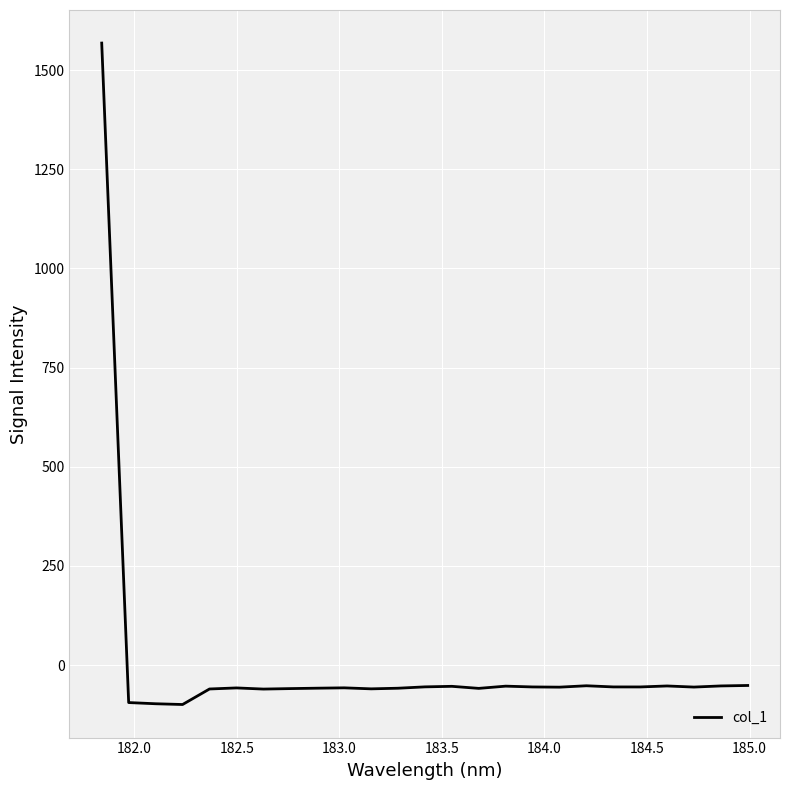

What is the smallest value displayed?

-99.6